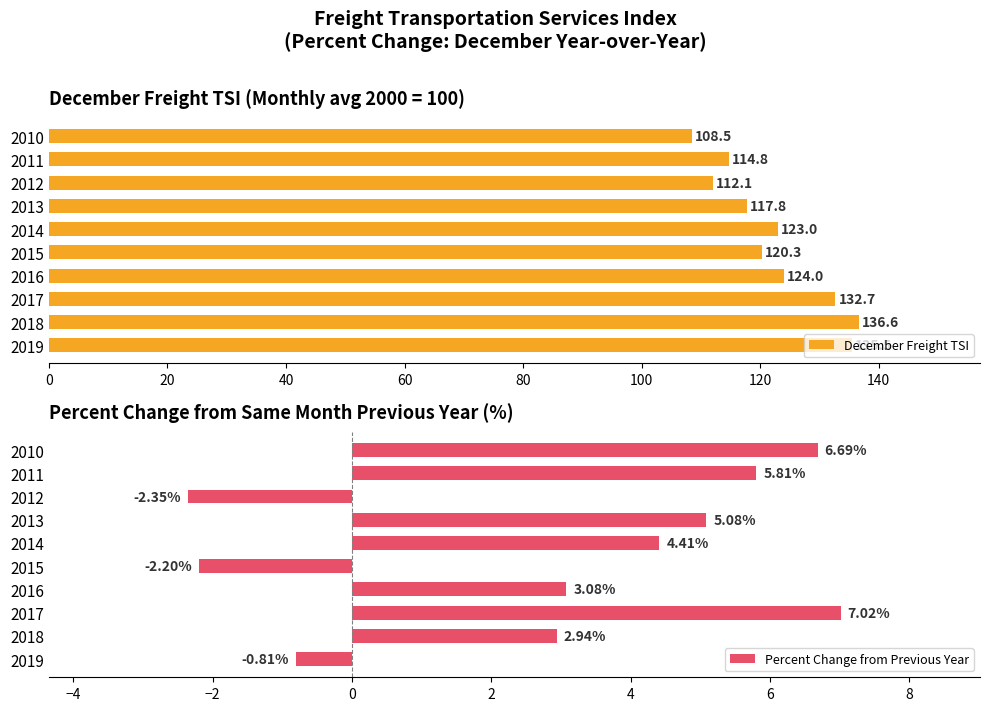

Is it true that December Freight TSI equals 108.5 at 2010?

True